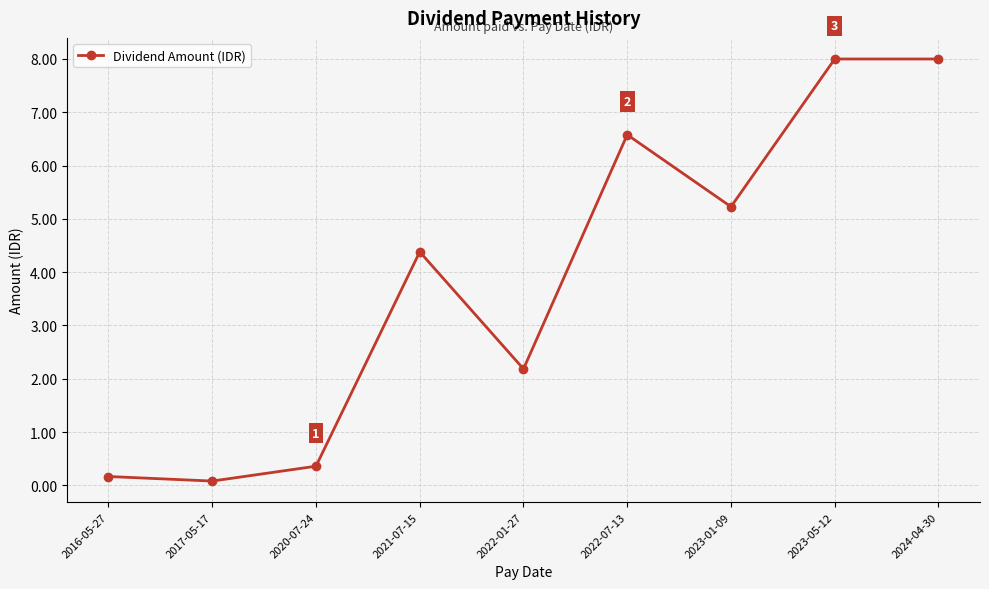

True or false: the data has more than 0 interior local peaks.

True